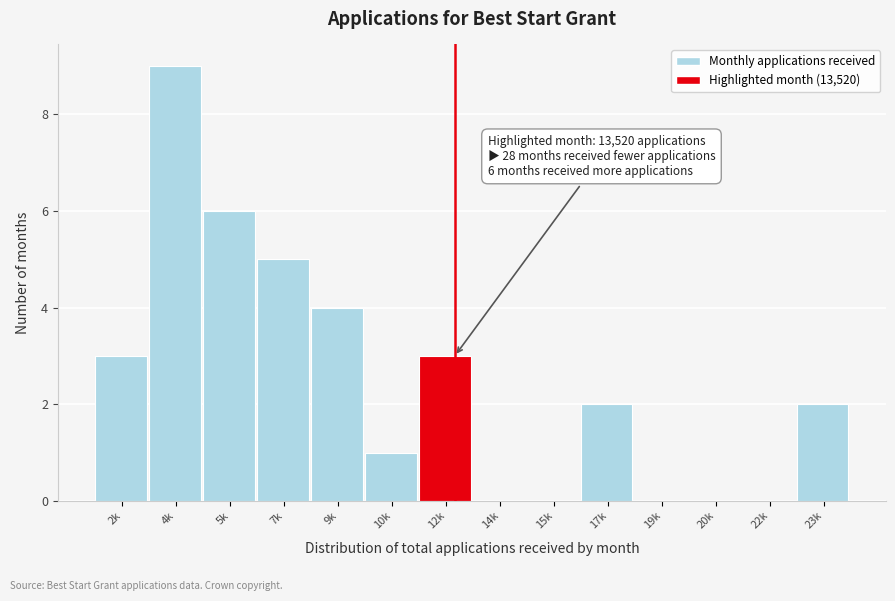

Reading left to right, list all the values displayed in this chart.

2k=3	4k=9	5k=6	7k=5	9k=4	10k=1	12k=3	14k=0	15k=0	17k=2	19k=0	20k=0	22k=0	23k=2